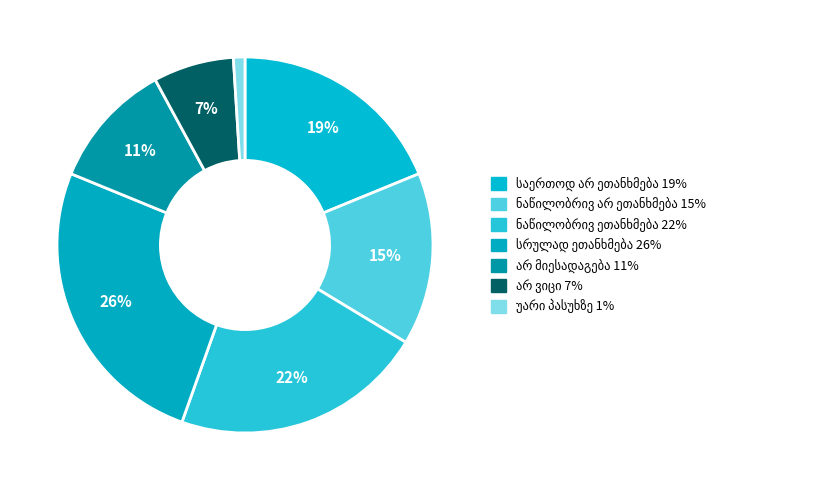

To the nearest percent, what portion does სრულად ეთანხმება represent?

26%